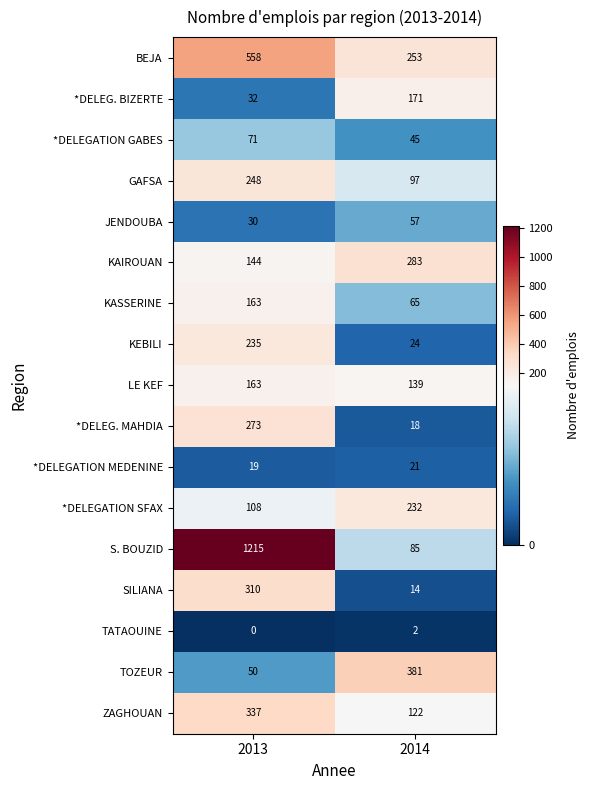

At which category is the sum across all series the highest?

2013